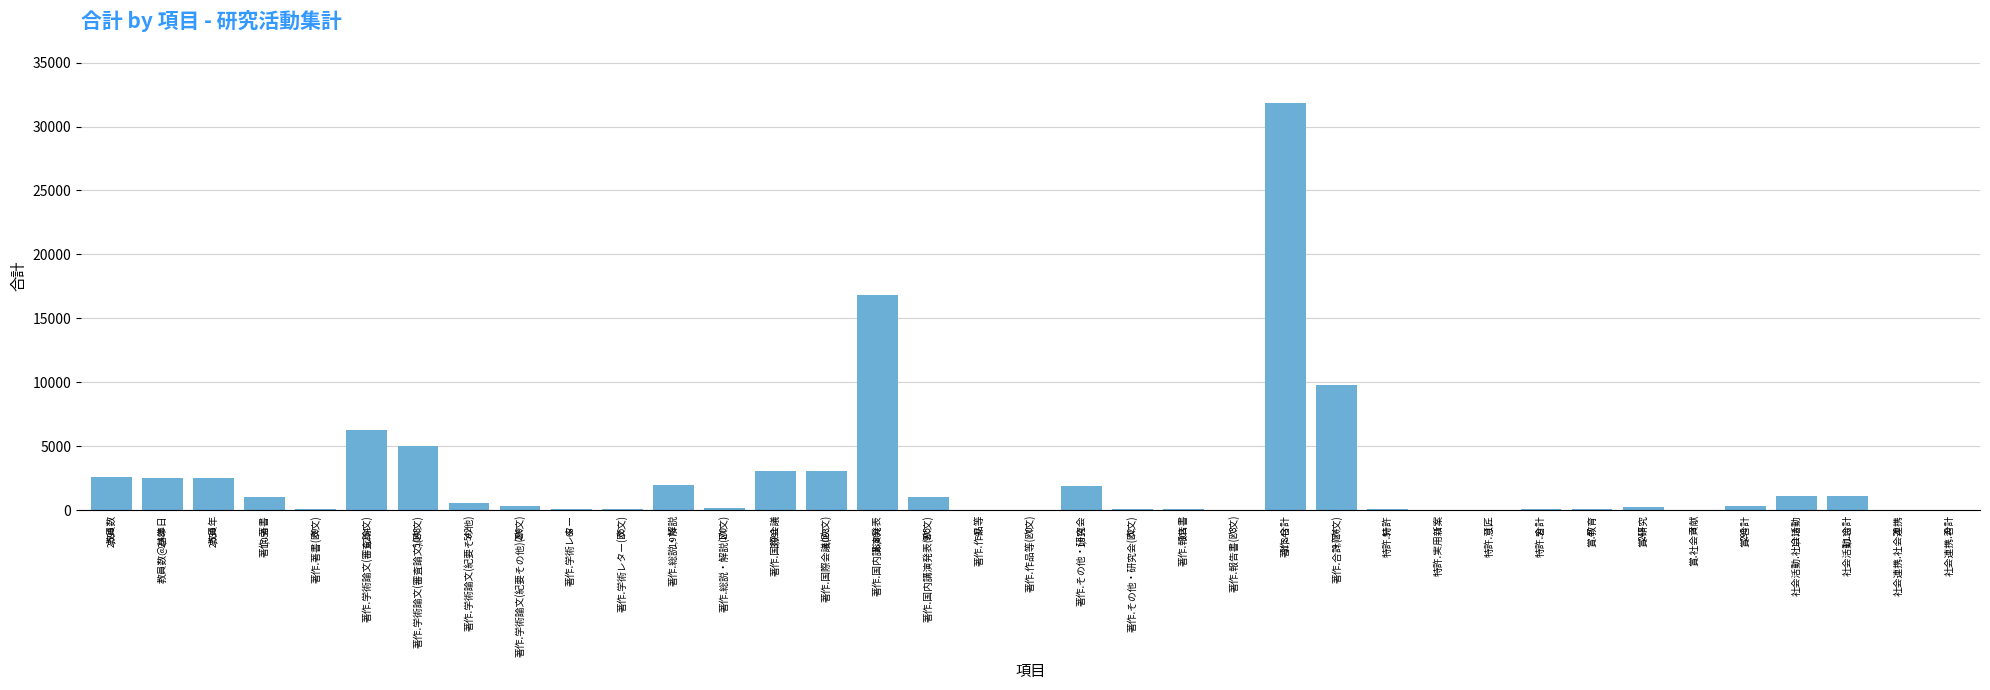

At which label is the value closest to 15921?

著作.国内講演発表